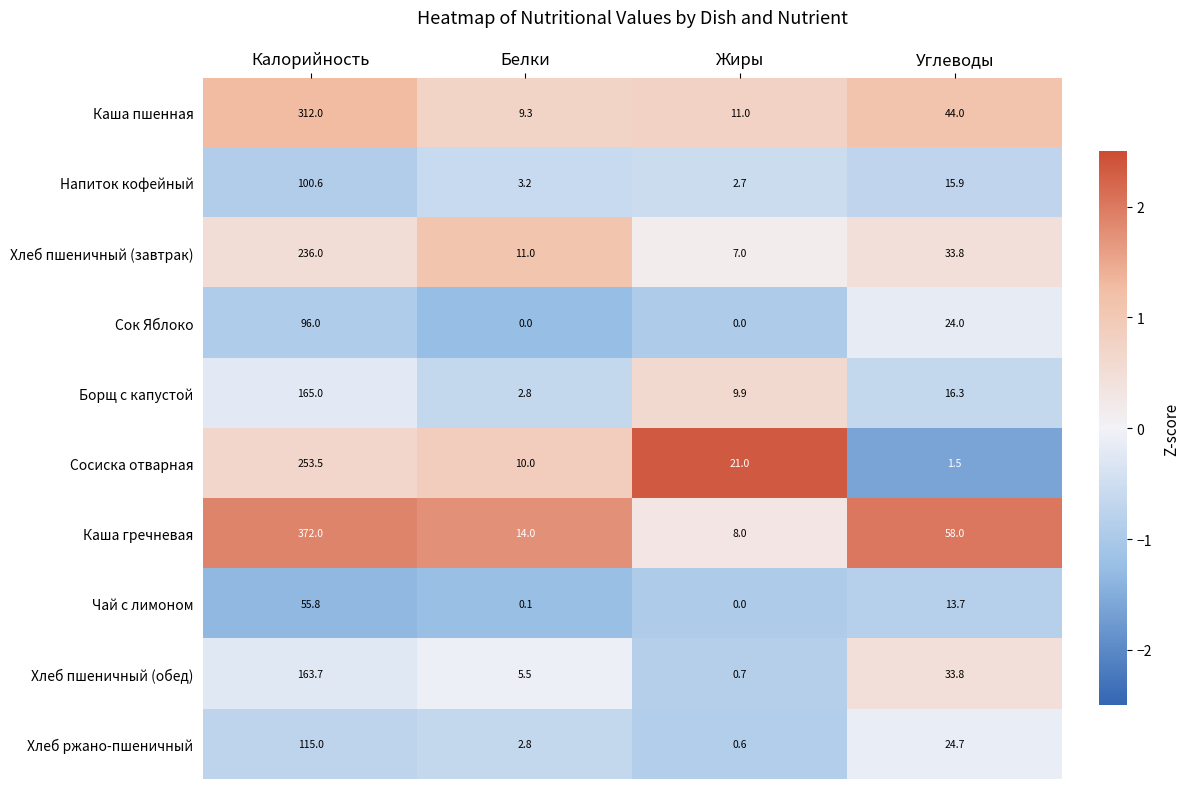

Which category has the highest value in the Каша гречневая series?

Калорийность